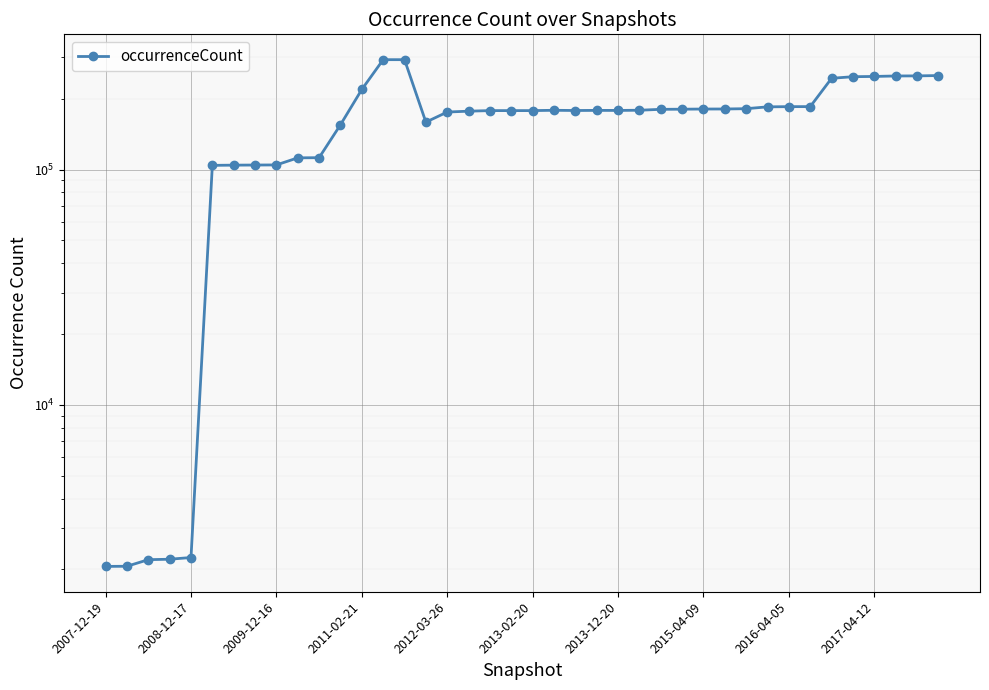

The chart shows a value of 144900 at 2015-04-09. True or false?

False